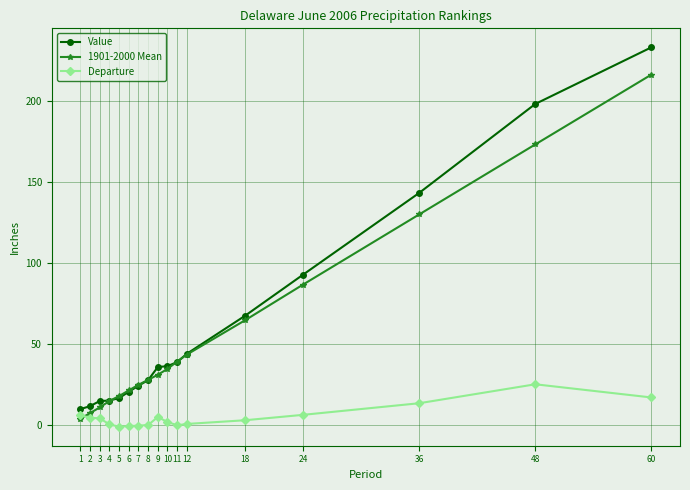

What is the difference between the maximum and minimum values in the Departure series?

26.2